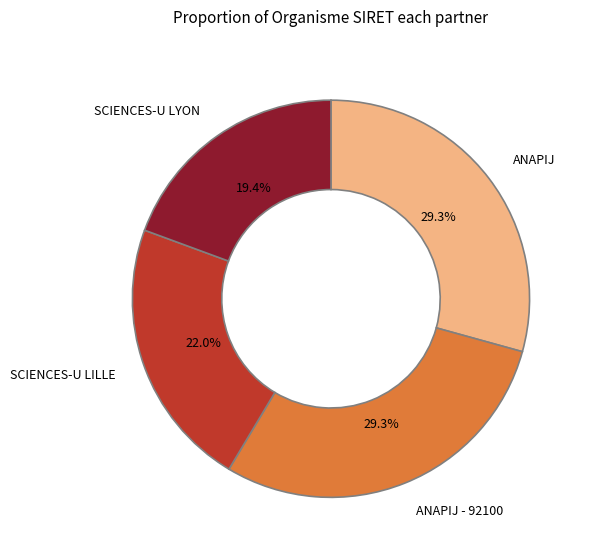

To the nearest percent, what portion does ANAPIJ represent?

29%